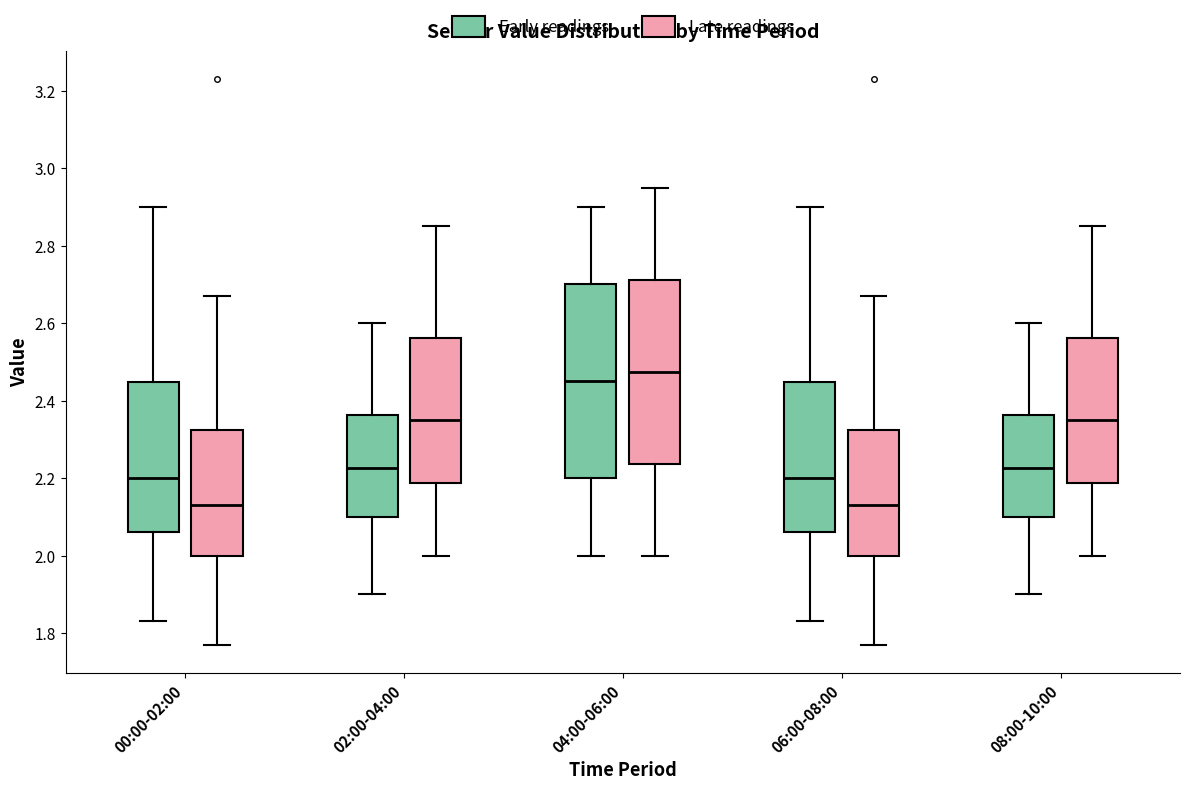

Comparing the boxes themselves (not the whiskers), which one is the tallest?

04:00-06:00 (Early readings)